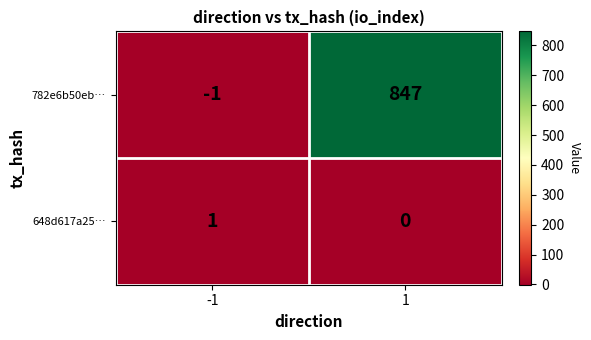

At which category is the sum across all series the highest?

1